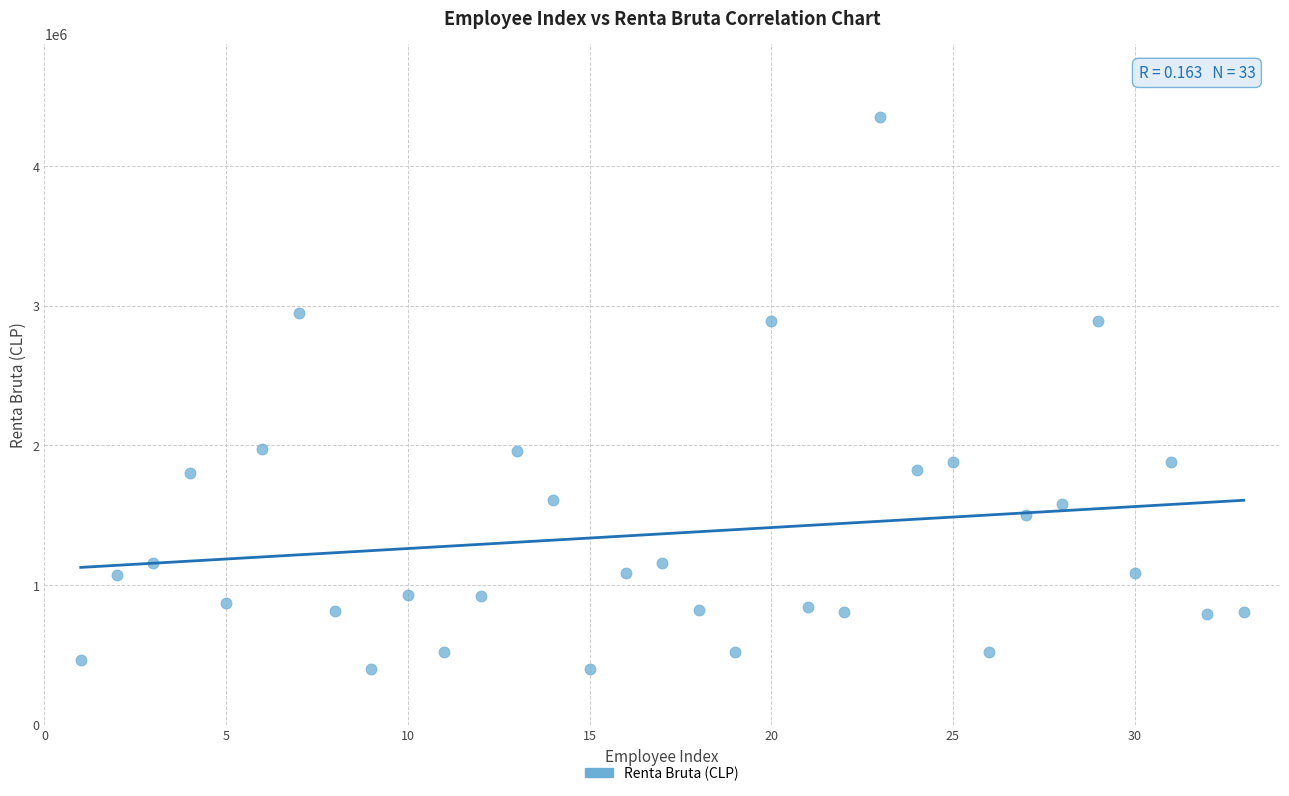

What is the range of Y values (max minus min)?

3953599